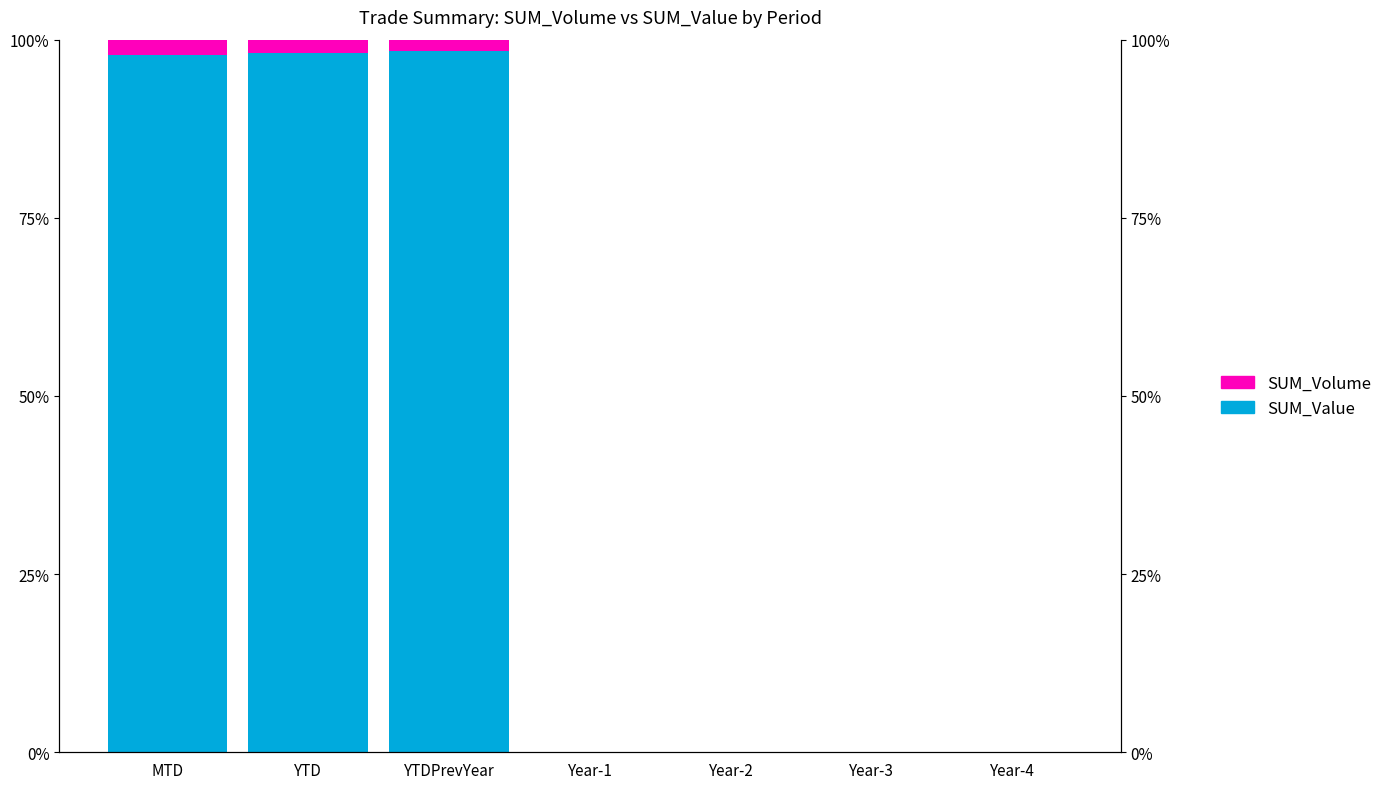

Reading left to right, extract all data points from this chart.

SUM_Value (Not FSM eligible): MTD=97.8	YTD=98.2	YTDPrevYear=98.4	Year-1=0.0	Year-2=0.0	Year-3=0.0	Year-4=0.0
SUM_Volume (FSM eligible): MTD=2.2	YTD=1.8	YTDPrevYear=1.6	Year-1=0.0	Year-2=0.0	Year-3=0.0	Year-4=0.0